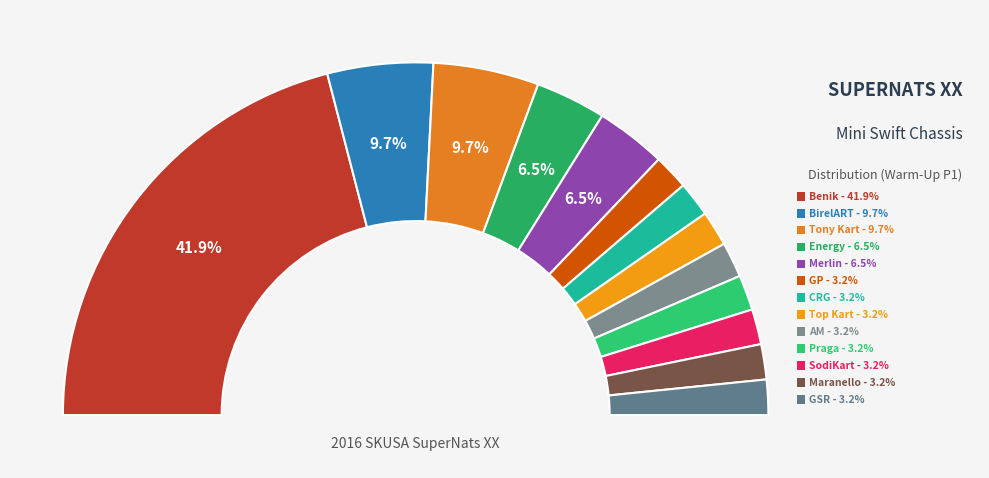

To the nearest percent, what is the average slice percentage?

8%